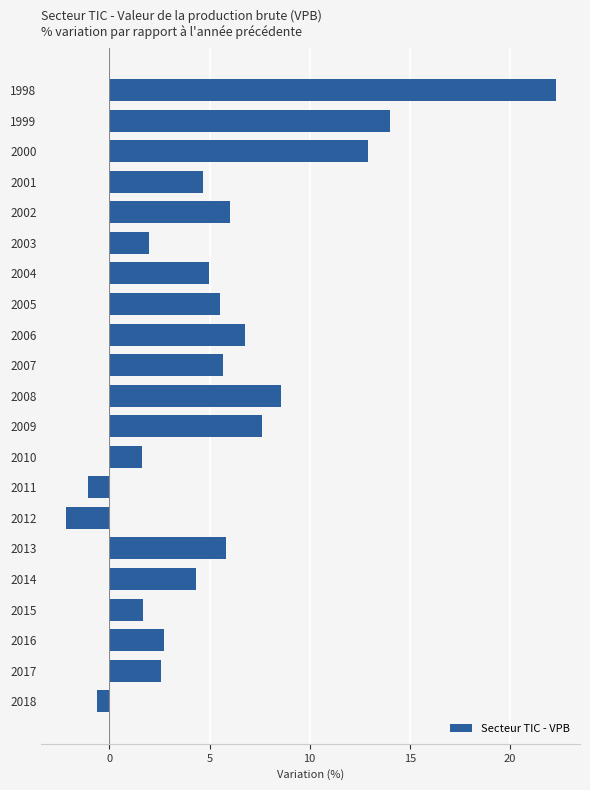

Read the value at 2014.

4.3